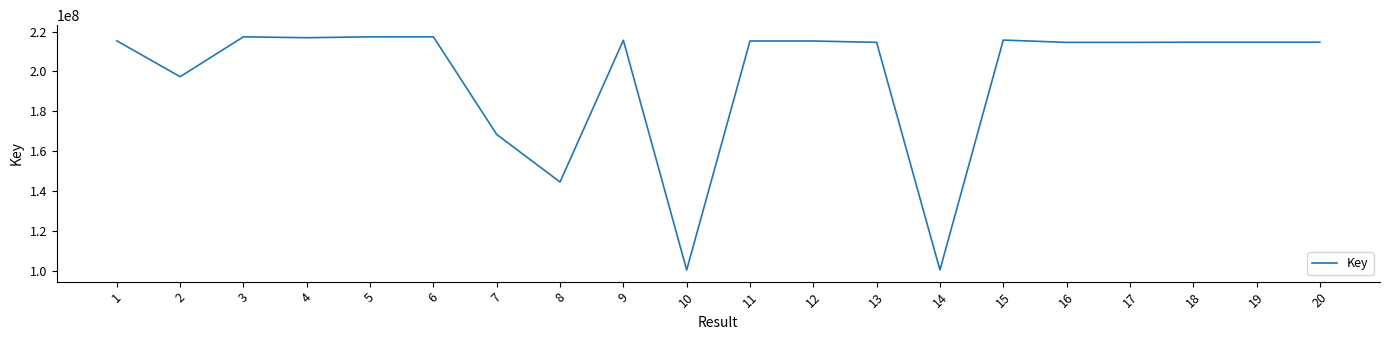

At which label is the value closest to 158900113?

7